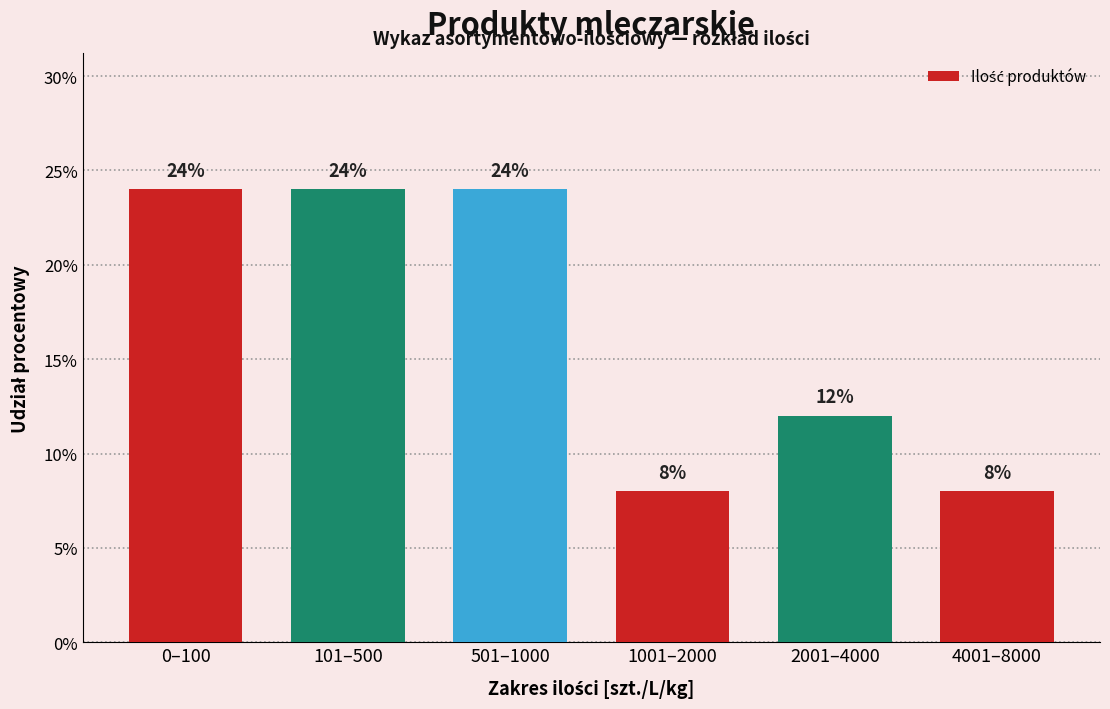

Reading right to left, what are all the values shown in this chart?

8	12	8	24	24	24